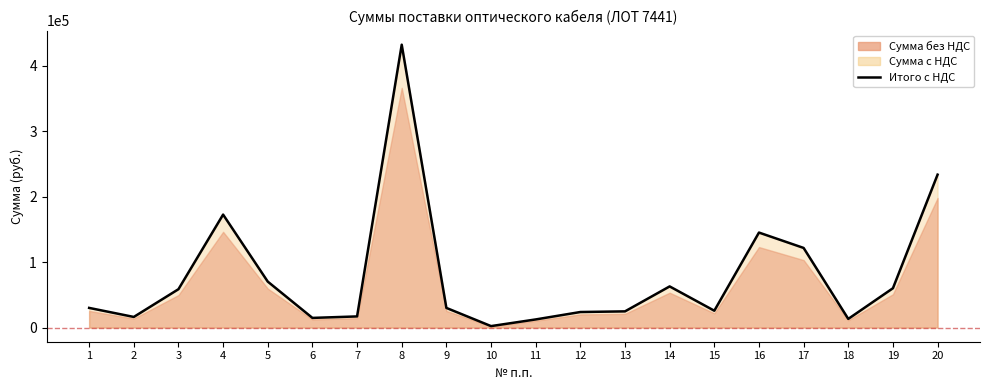

True or false: the data has more than 2 interior local peaks.

True